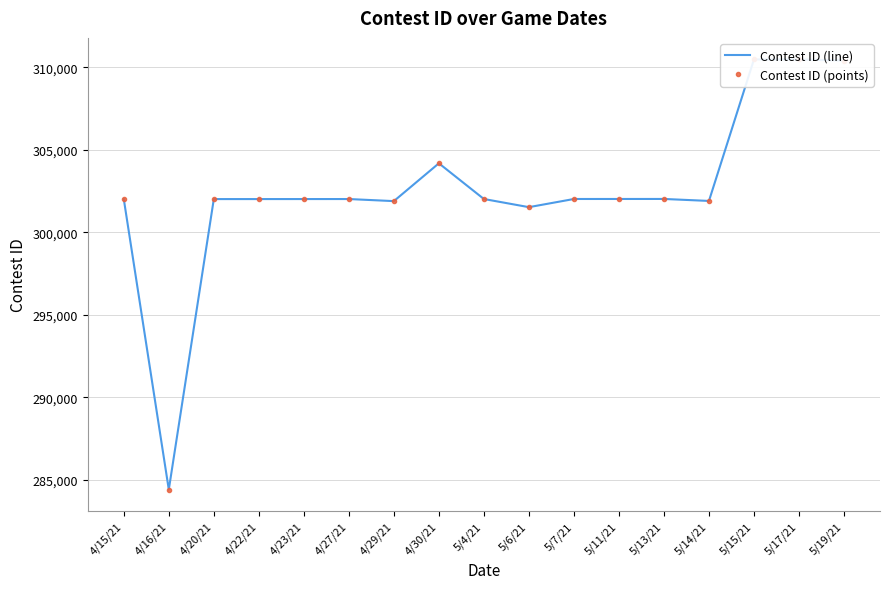

What is the total value across all series at 5/13/21?

604060